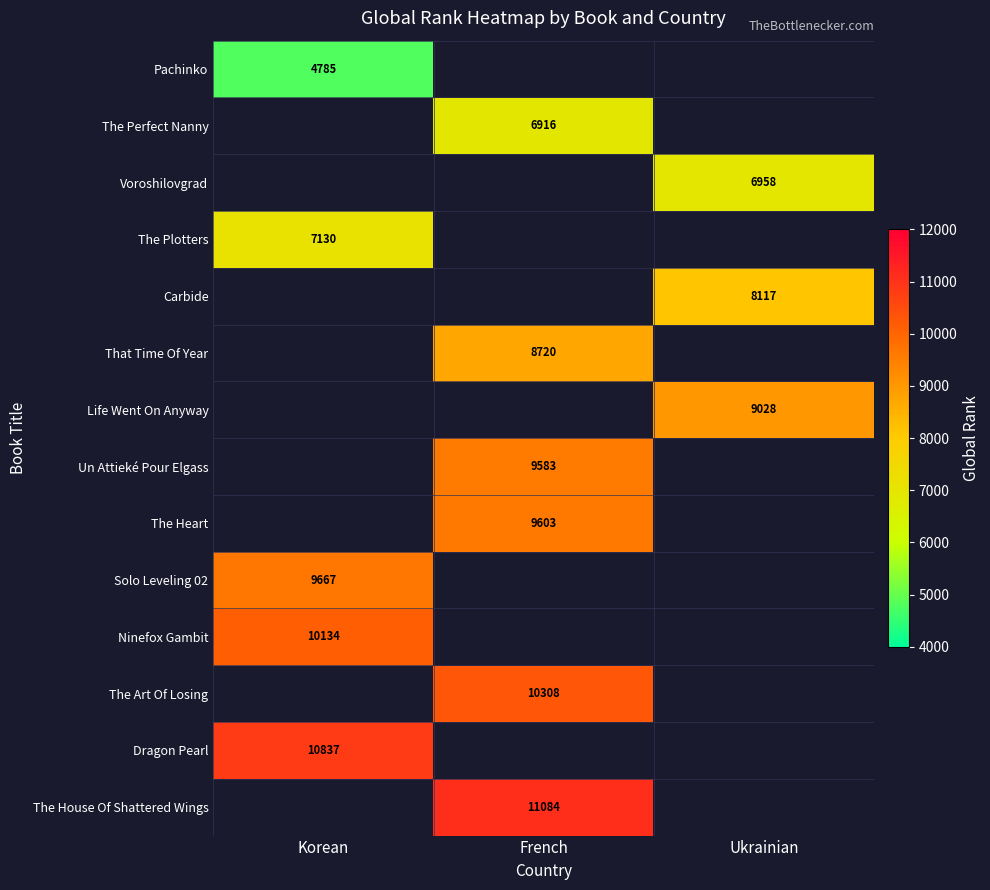

Is it true that The Plotters equals 12064 at Korean?

False